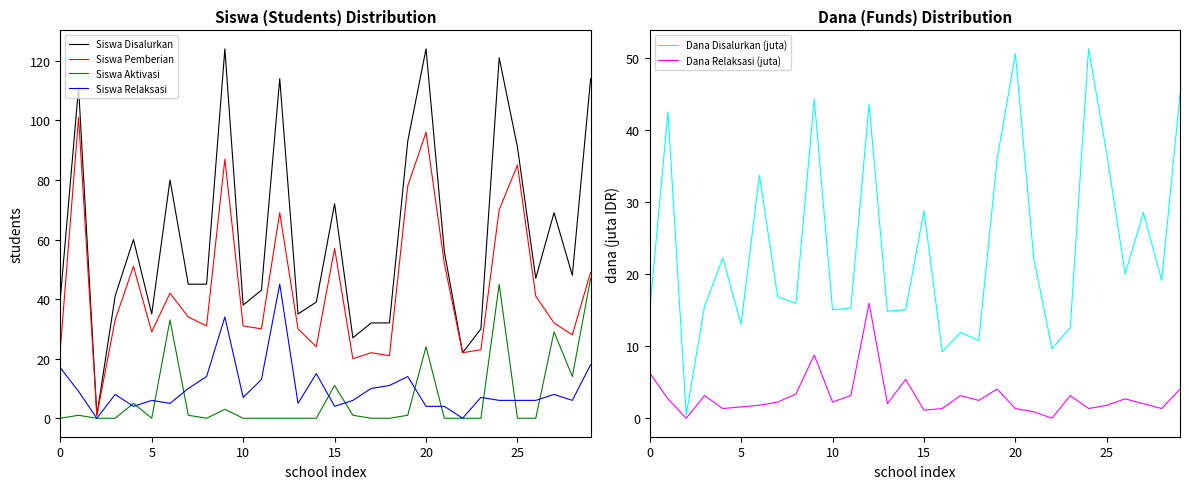

True or false: Siswa Pemberian has a value of 65.5 at 26.

False